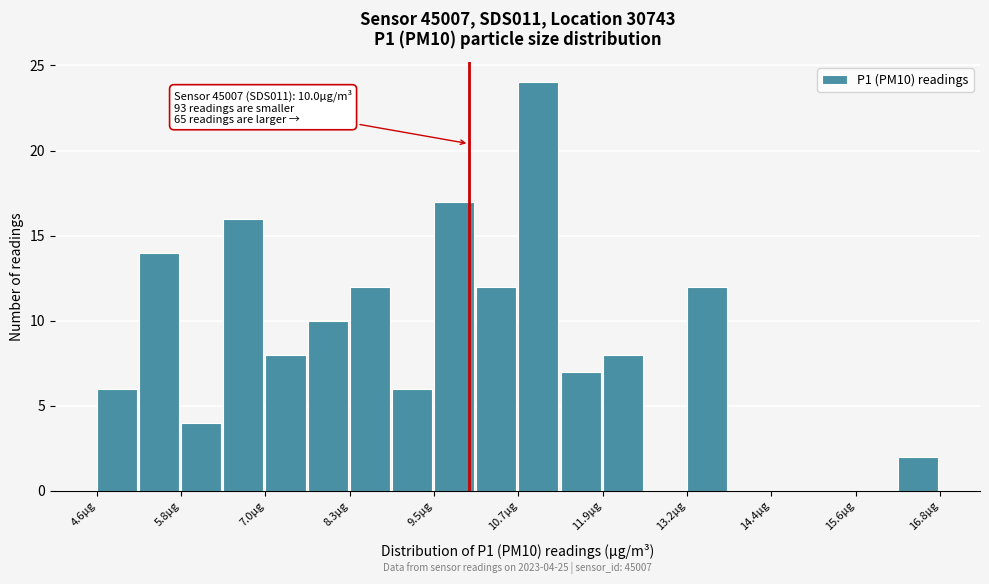

Around what value on the x-axis is the tallest bar? Give the approximate position of its centre, as read against the axis.

11.0